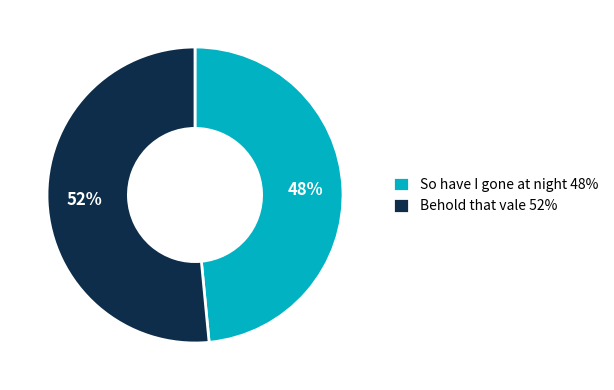

The So have I gone at night slice represents 48% of the pie. True or false?

True